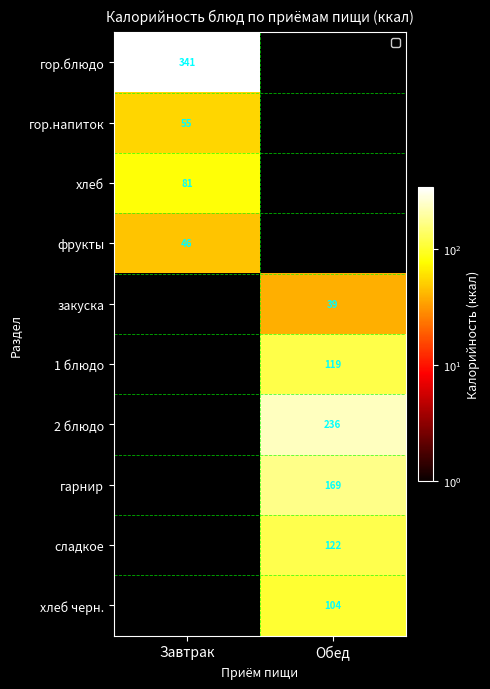

Is the value of гарнир at Обед greater than the value of 2 блюдо at Обед?

No